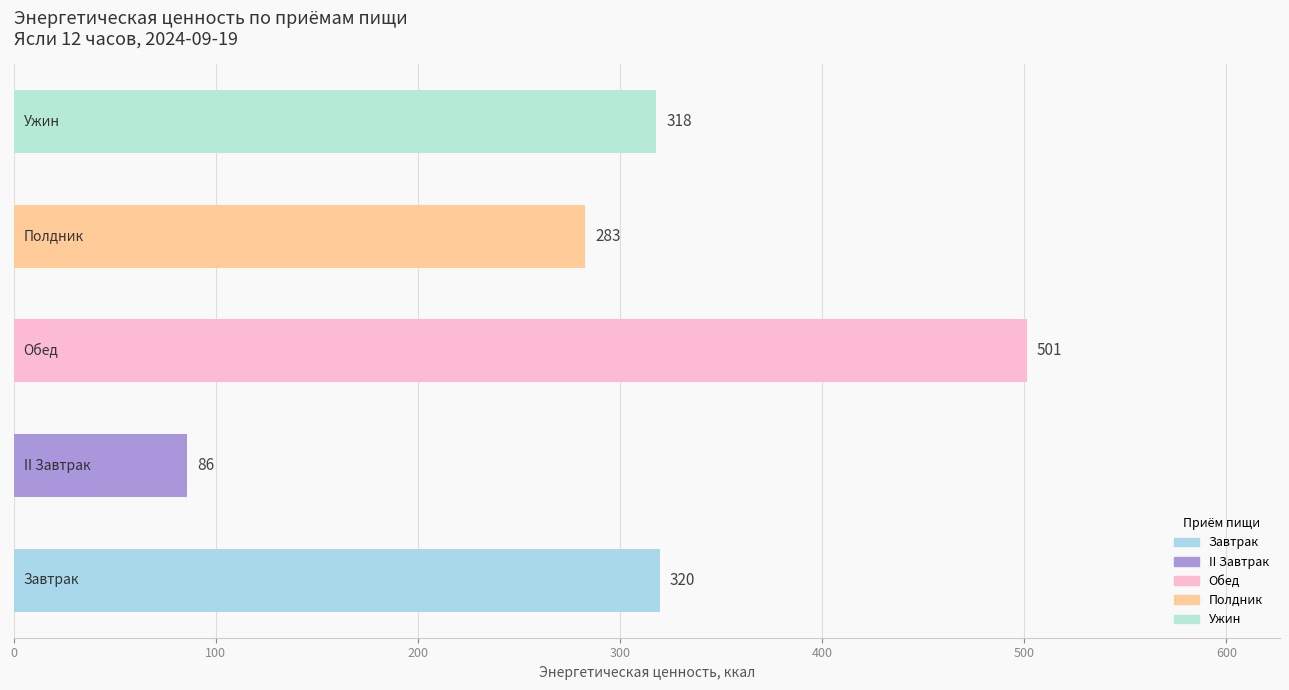

What is the maximum value shown in the chart?

501.2